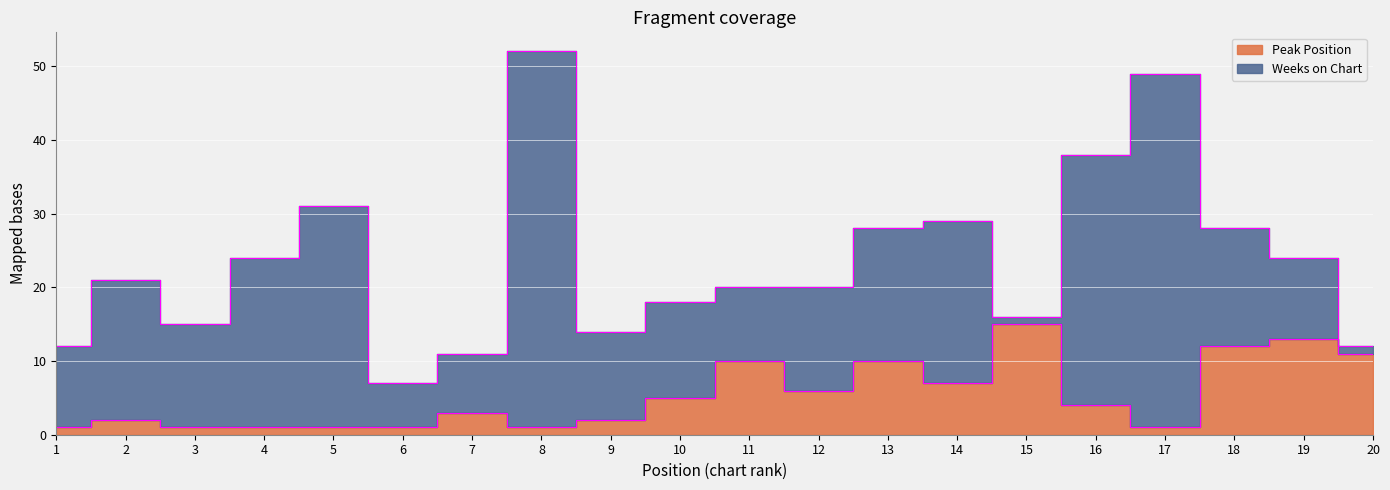

At which label does the data first exceed 4?

10